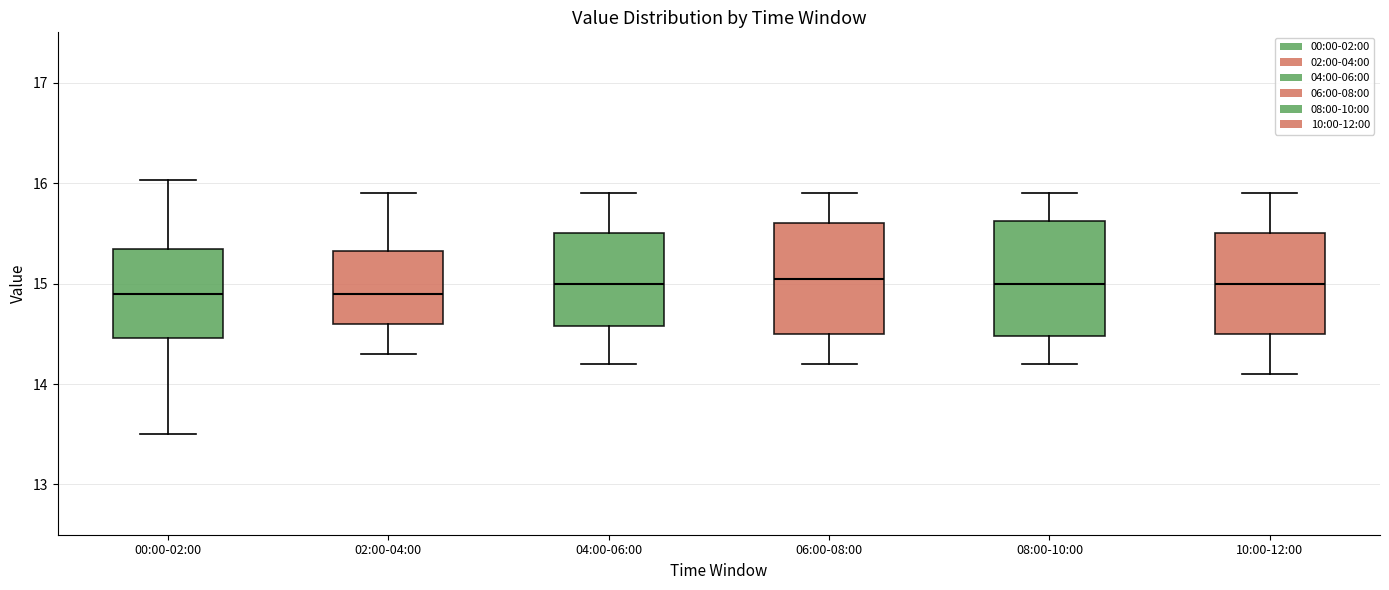

Where does the upper whisker of the box for 00:00-02:00 end on the y-axis? The values are not printed on the chart, so give them approximately, as read against the axis.

16.0